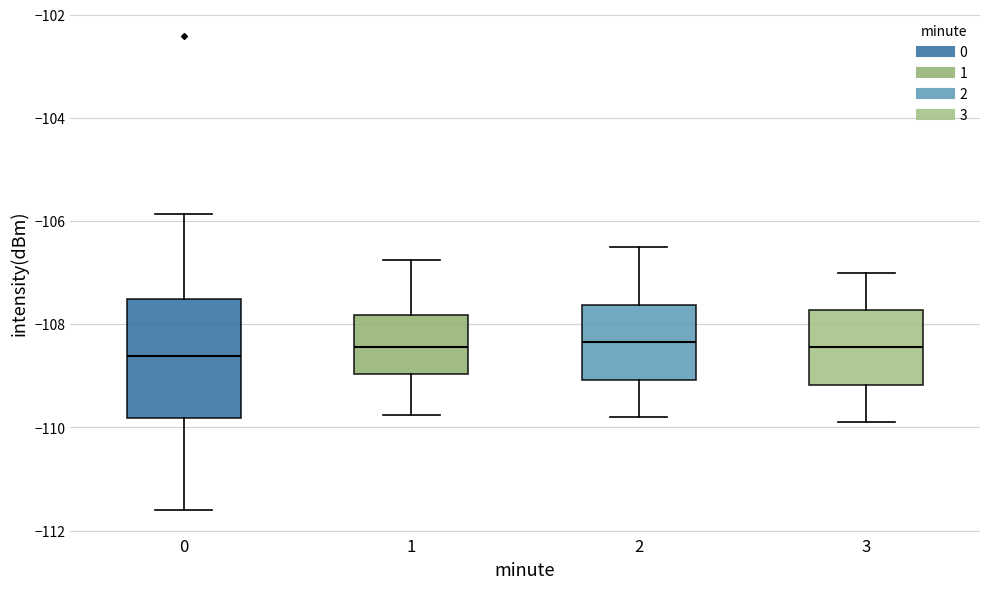

Where does the median line of the box at x = 1 sit on the y-axis? The values are not printed on the chart, so give them approximately, as read against the axis.

-108.4